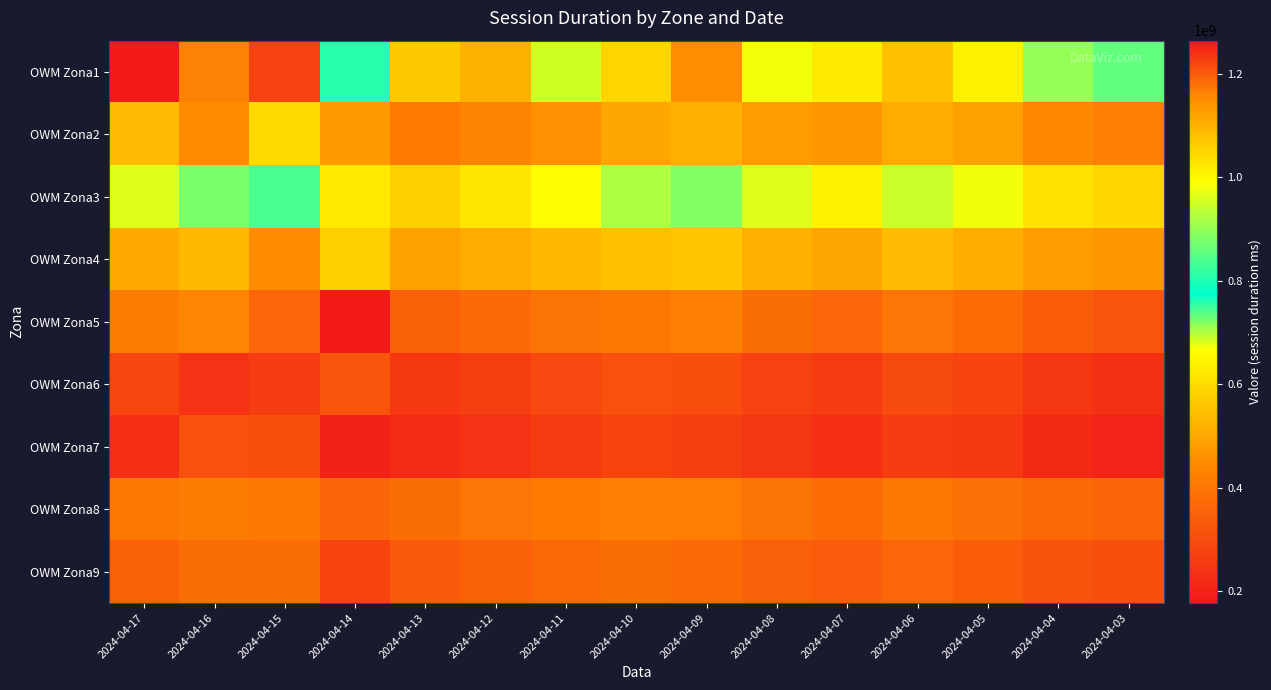

What is the total value across all series at 2024-04-08?

4295000000